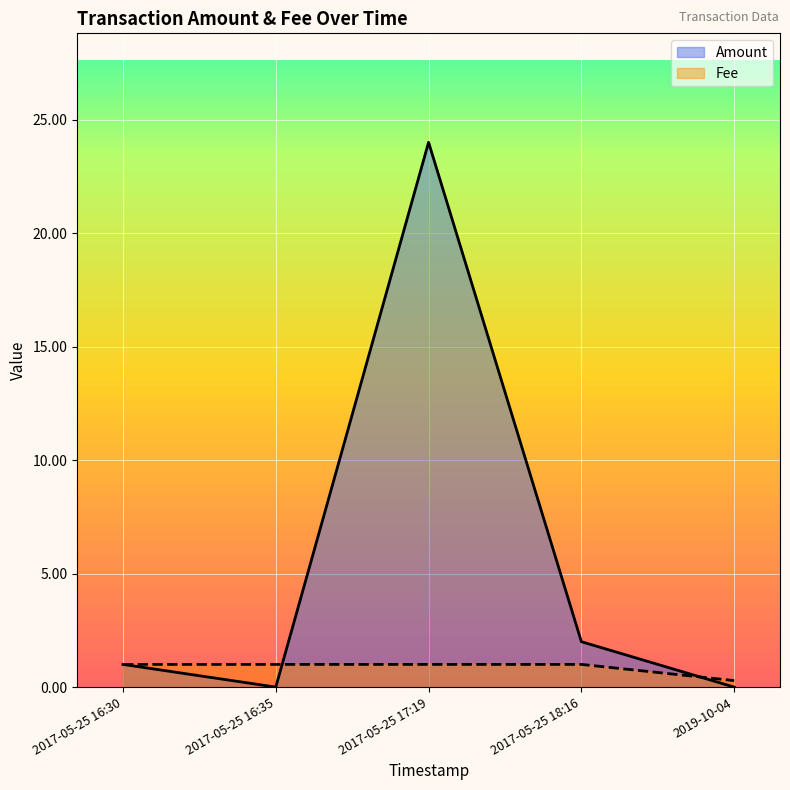

Is it true that Fee equals 0.3 at 2019-10-04?

True